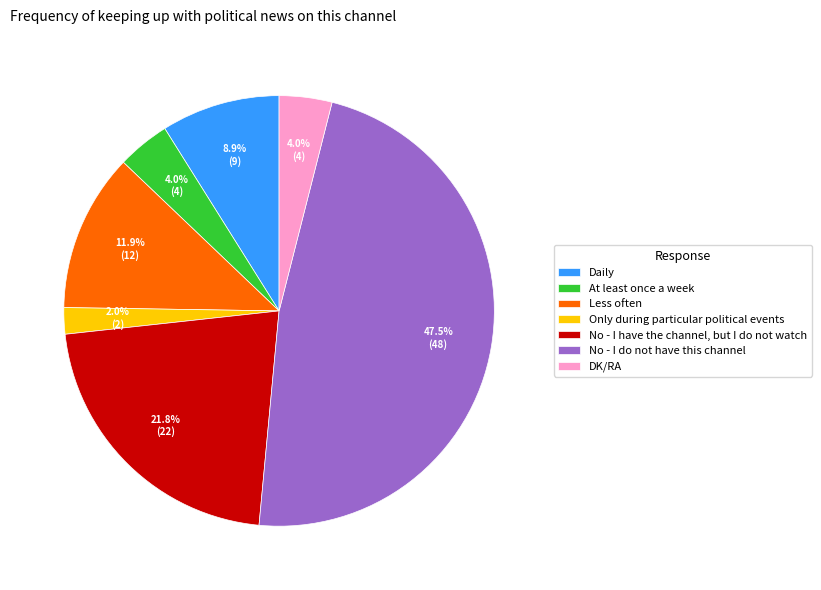

Combined, do Less often and Daily account for over 50%?

No